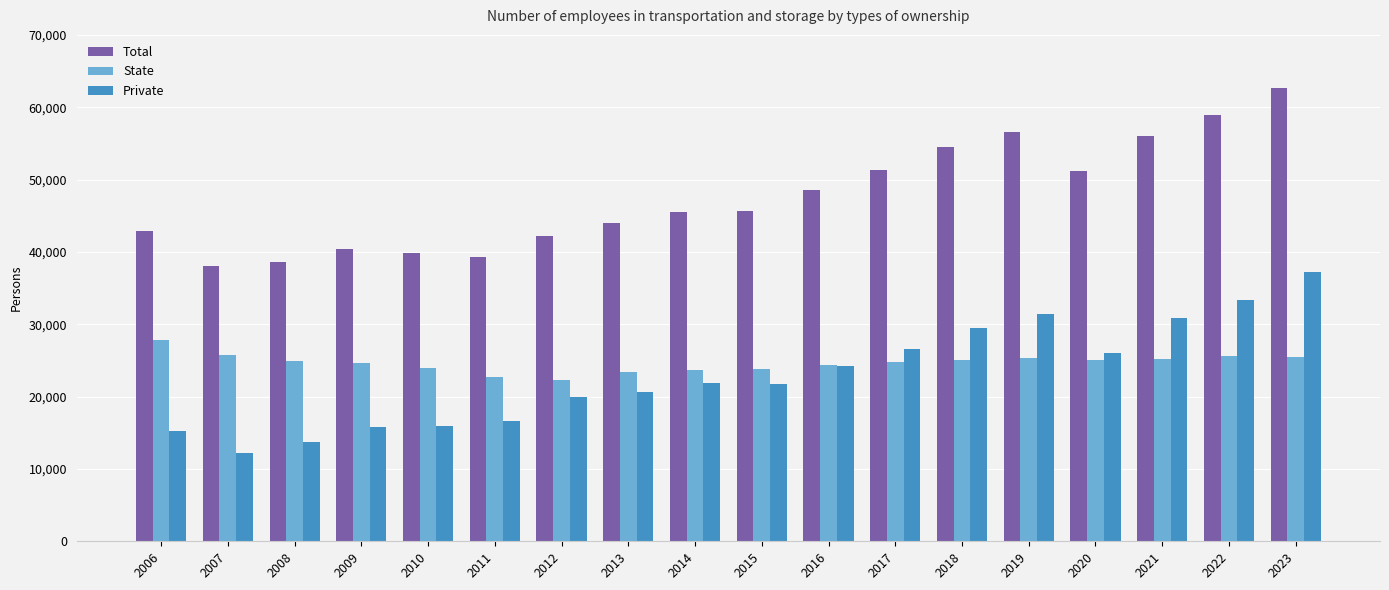

What is the total value across all series at 2015?

91179